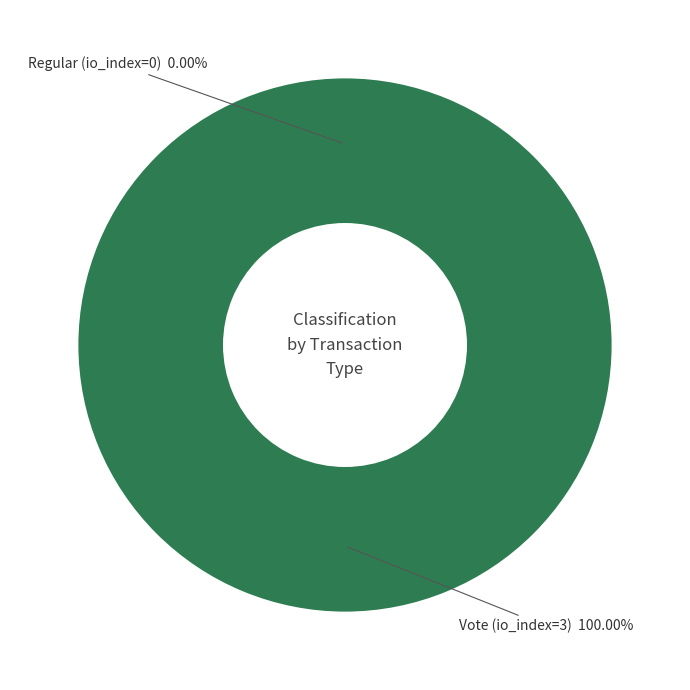

Is it true that Regular (io_index=0) is 0% of the pie?

True